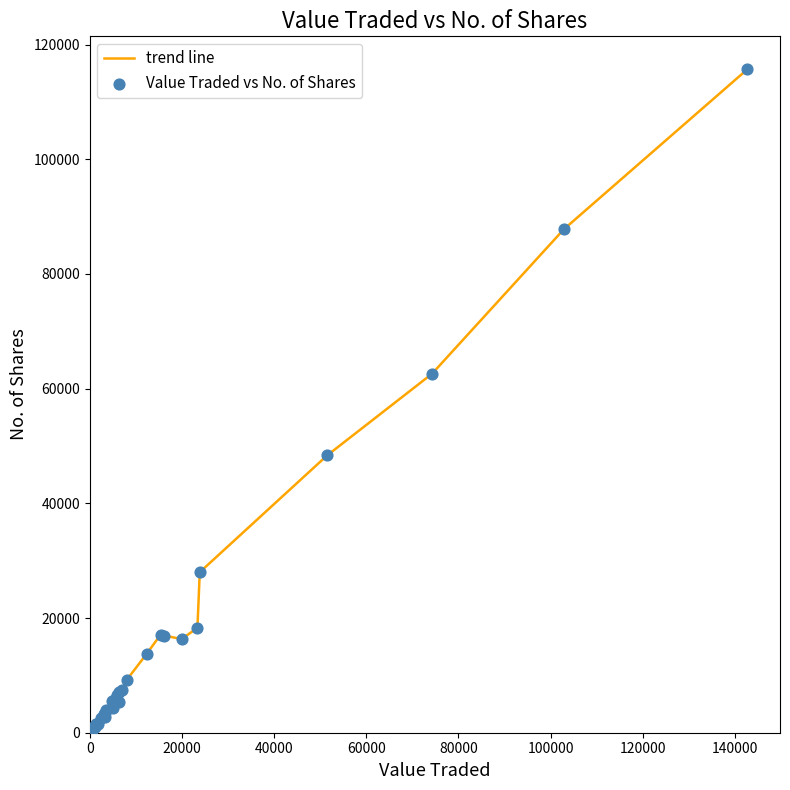

What is the difference between the maximum and minimum values?

115629